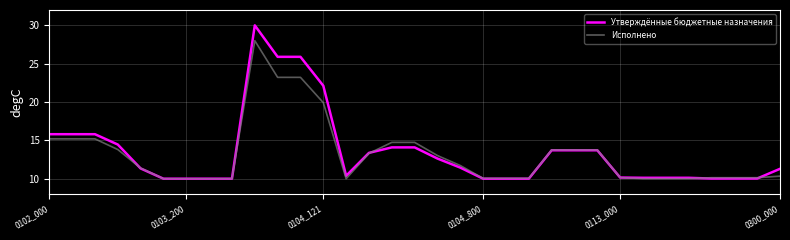

List the series in order of their peak value, lowest first.

Исполнено, Утверждённые бюджетные назначения